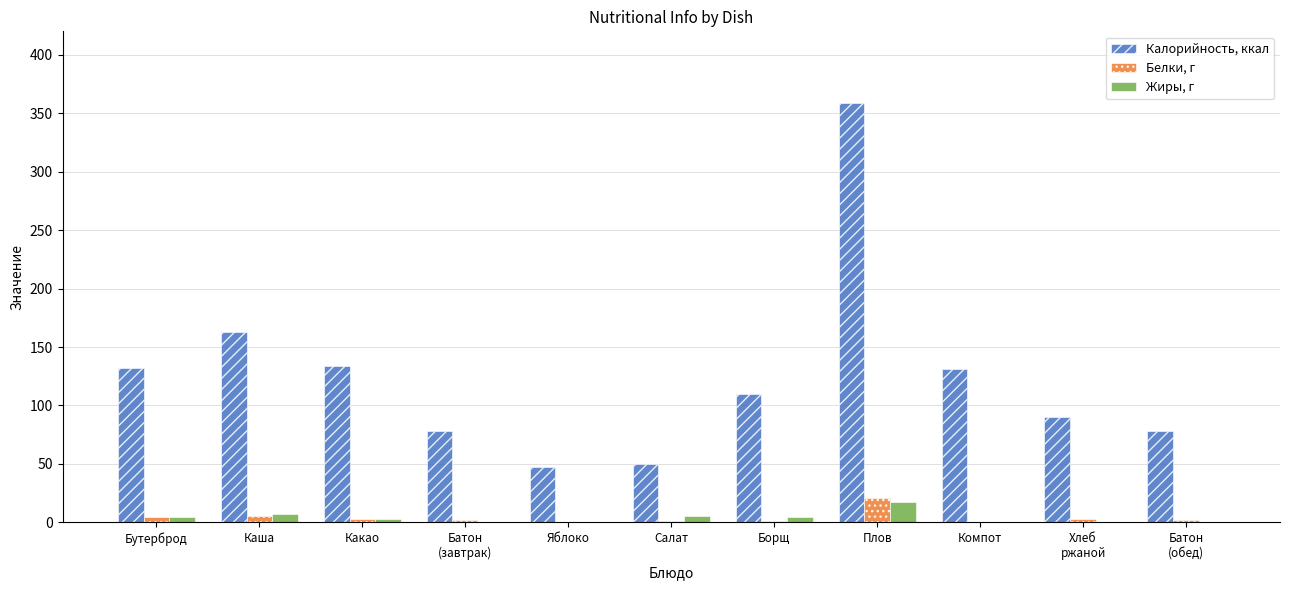

The value of Калорийность, ккал at Плов is 359.0. True or false?

True